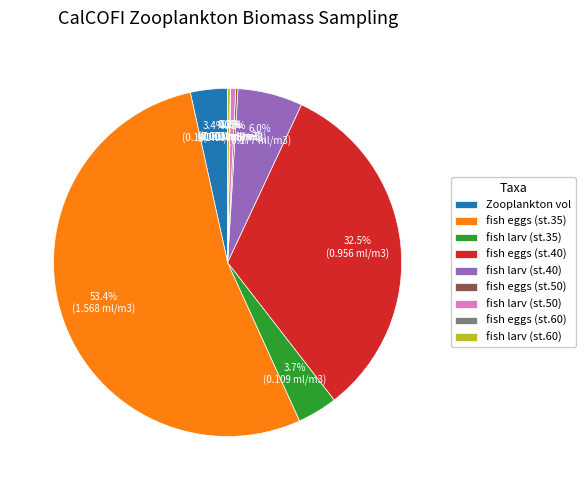

Which slice is the largest?

fish eggs (st.35)